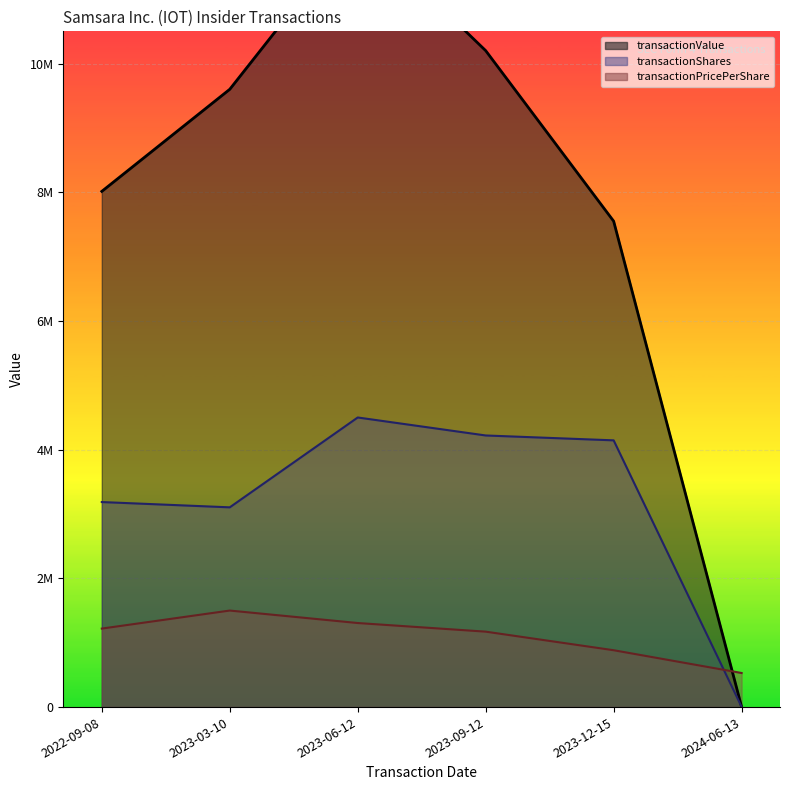

What is the difference between the maximum and second lowest values in the transactionPricePerShare series?

616529.7